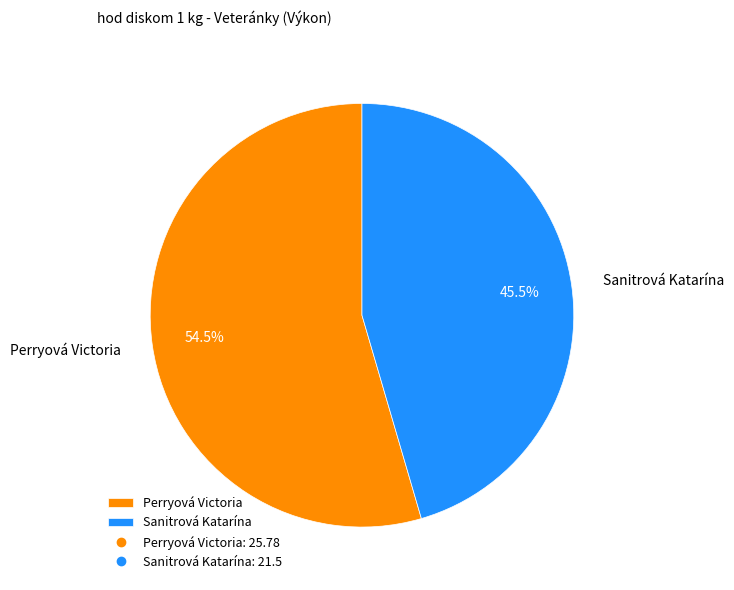

Rank the categories by value from highest to lowest.

Perryová Victoria, Sanitrová Katarína